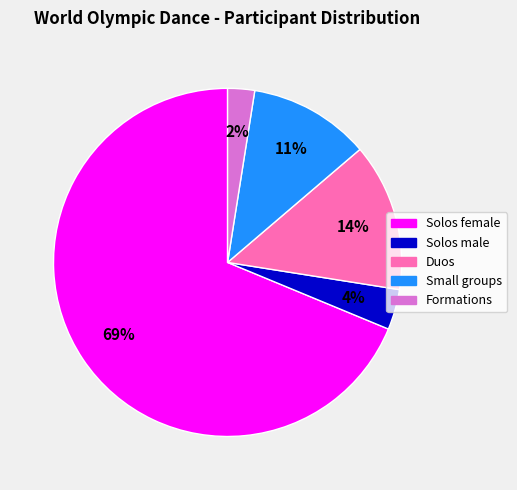

Between Formations and Solos male, which is larger?

Solos male